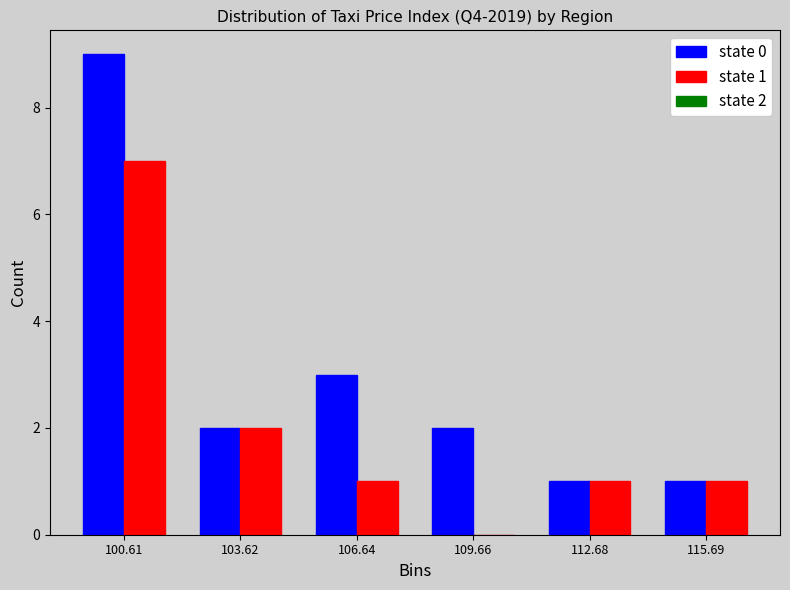

In the state 0 series, which range on the x-axis has the tallest bar?

99 to 102